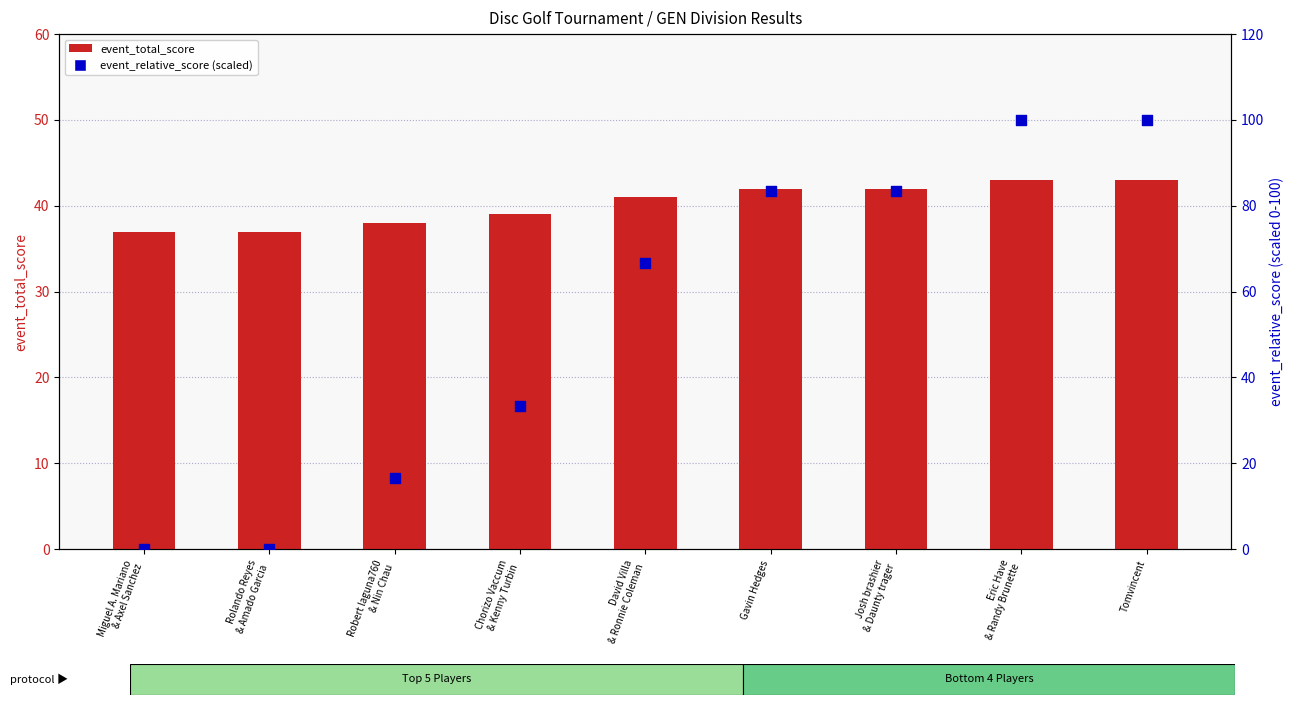

Which series has the largest total across all categories?

event_relative_score (scaled)